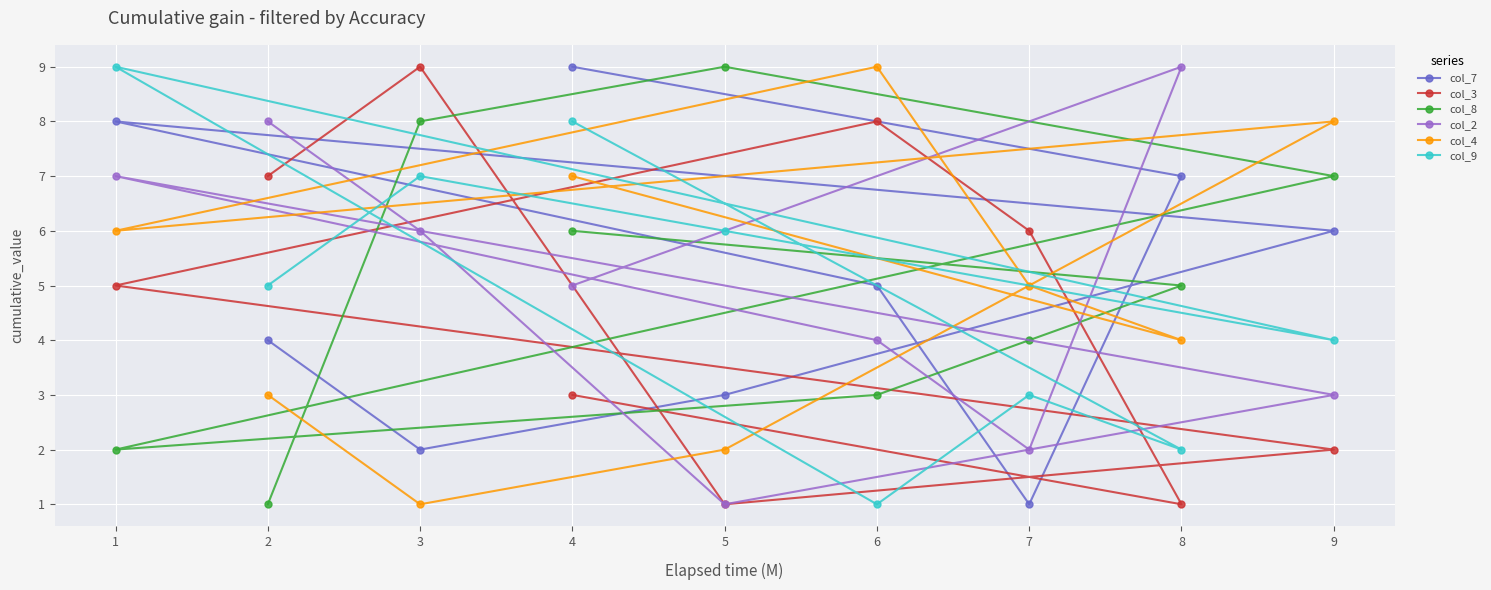

True or false: col_9 and col_8 intersect in this chart.

True